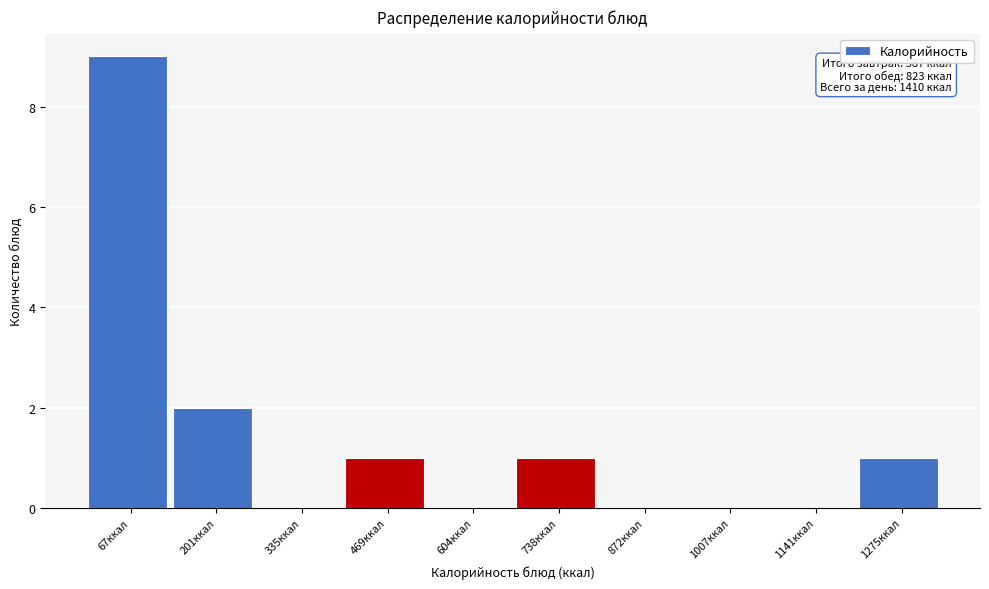

Reading left to right, transcribe all the data shown in this chart.

67ккал=9	201ккал=2	335ккал=0	469ккал=1	604ккал=0	738ккал=1	872ккал=0	1007ккал=0	1141ккал=0	1275ккал=1